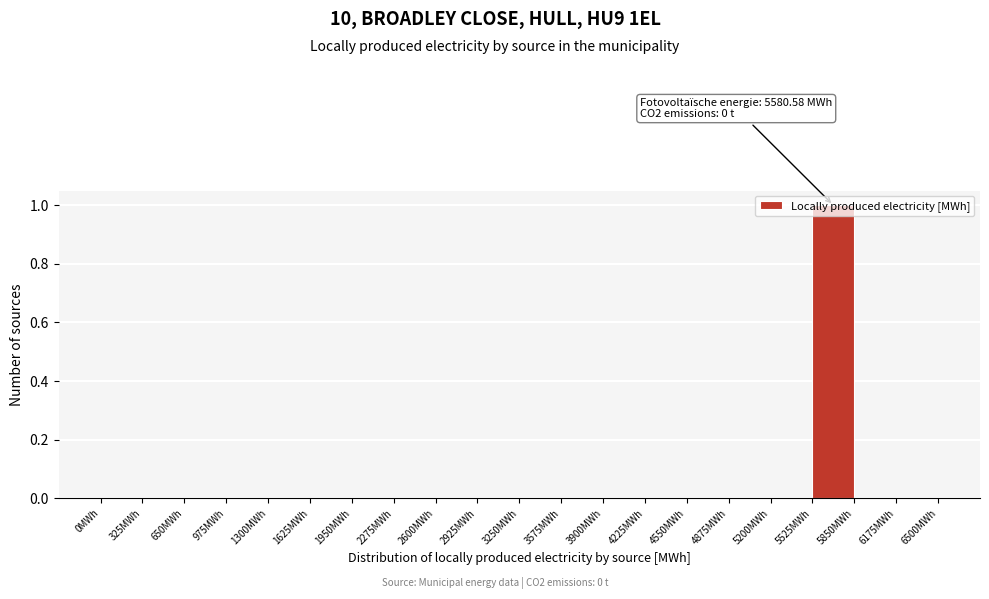

Over which range of the x-axis is the bar tallest?

5525 to 5850